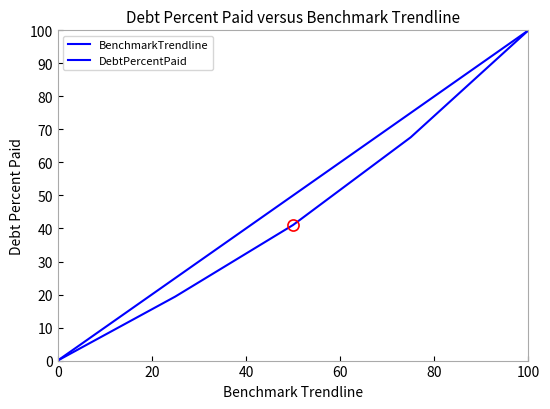

Does the chart have visible grid lines?

No